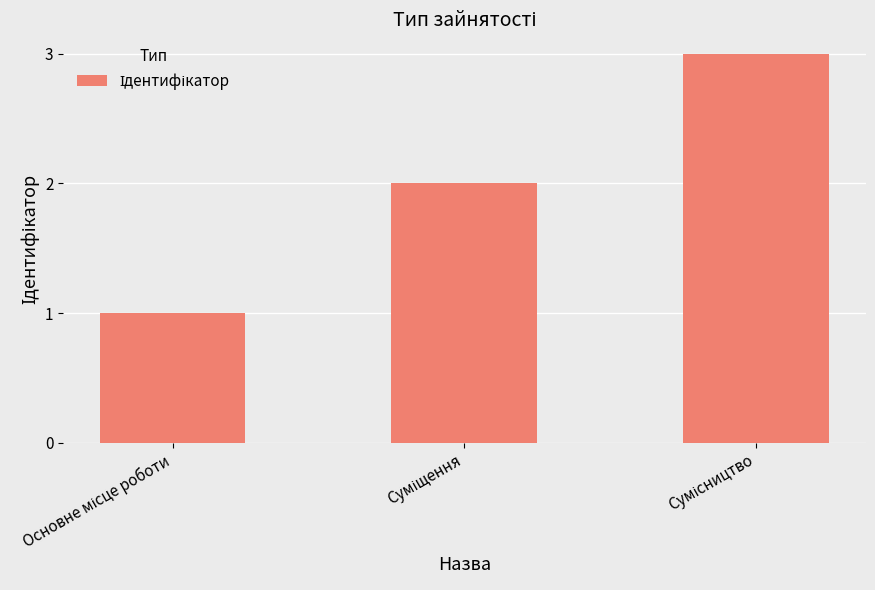

What is the sum of all values?

6